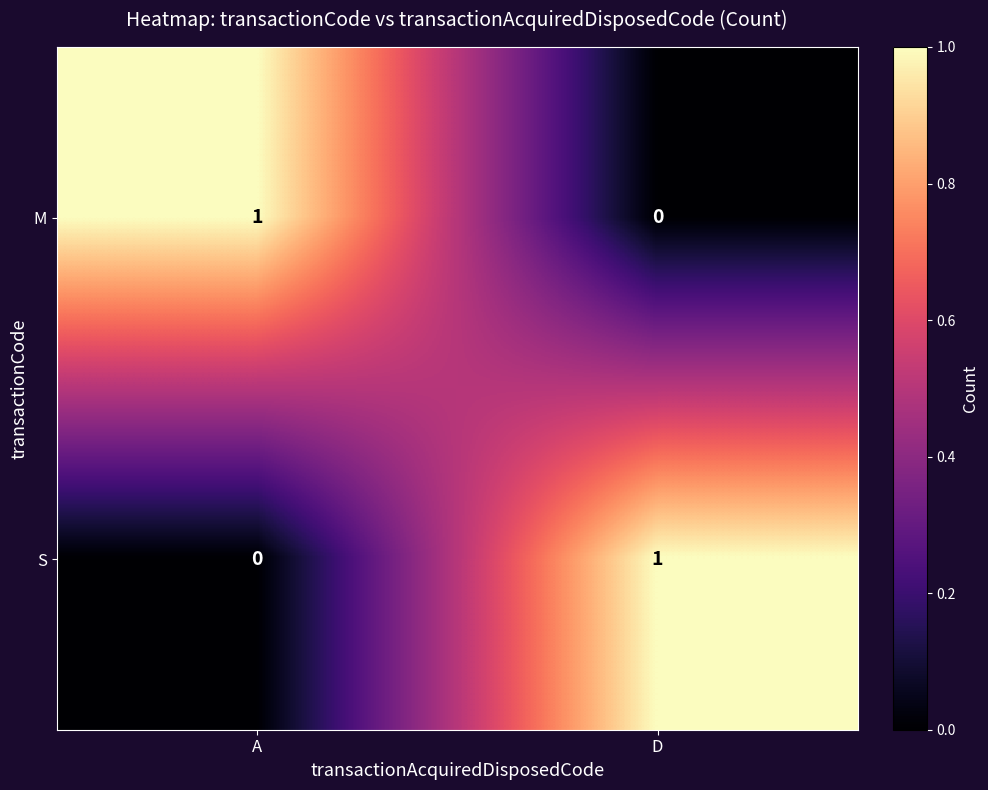

At which label does S reach its minimum?

A